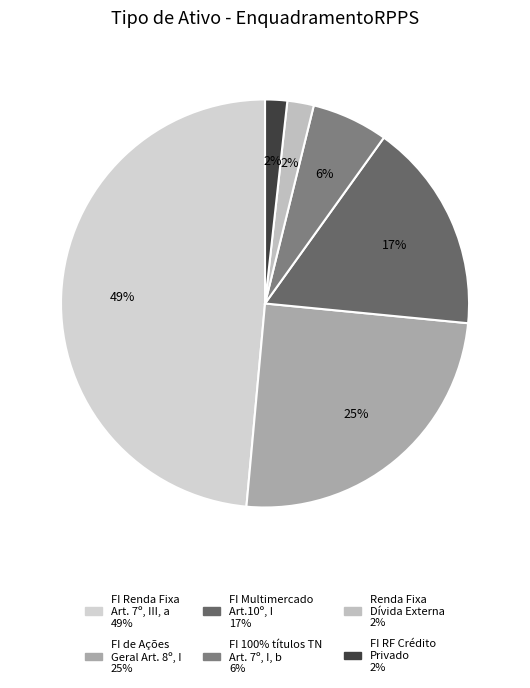

How many slices are in this pie chart?

6